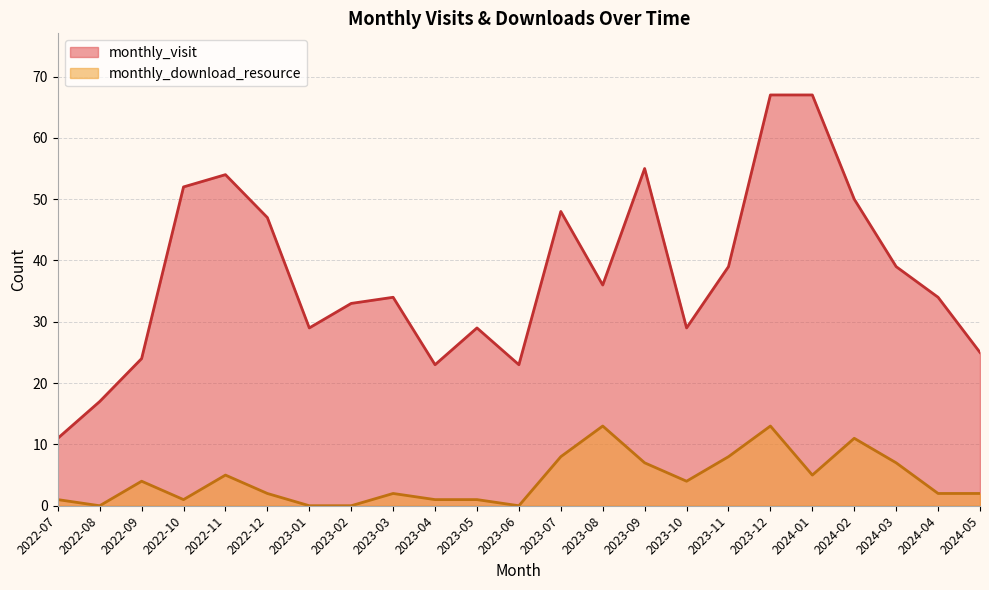

How many distinct data groups are displayed?

2